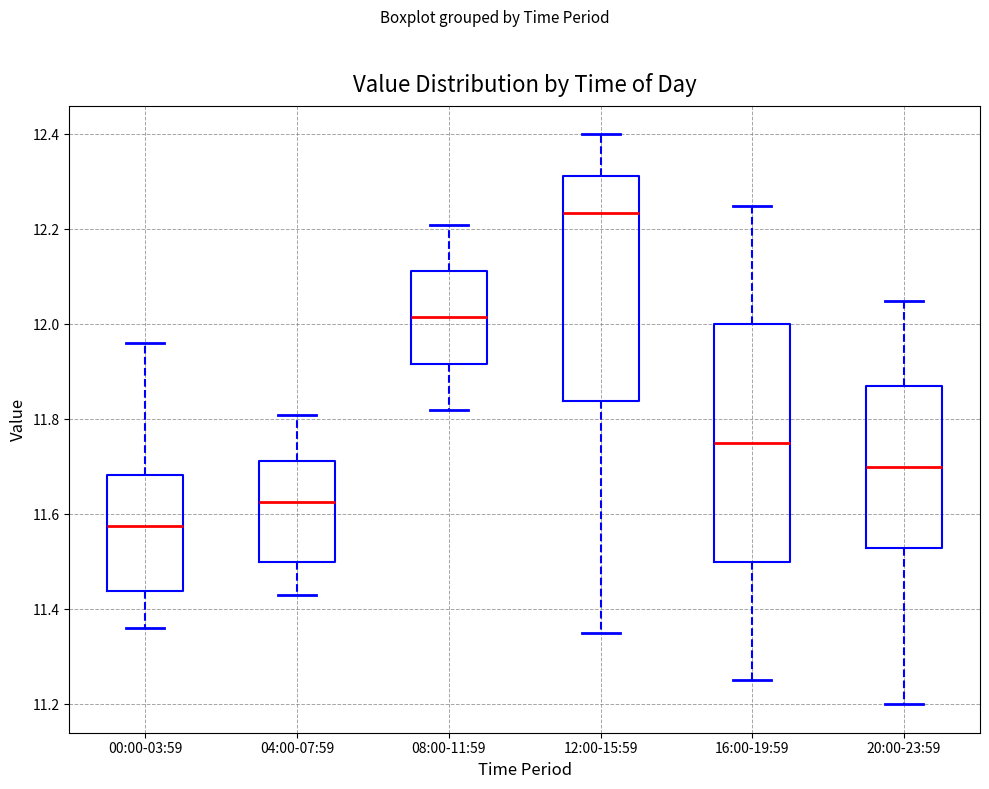

Which box is the tallest, from its lower edge to its upper edge?

16:00-19:59